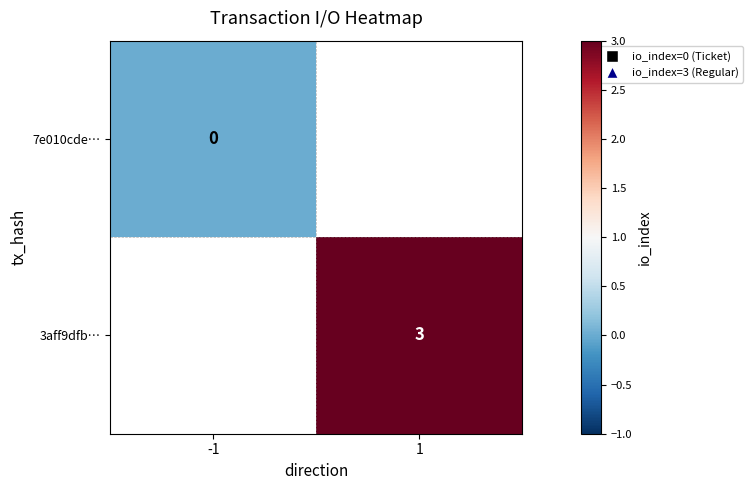

Count the number of categories in the chart.

2